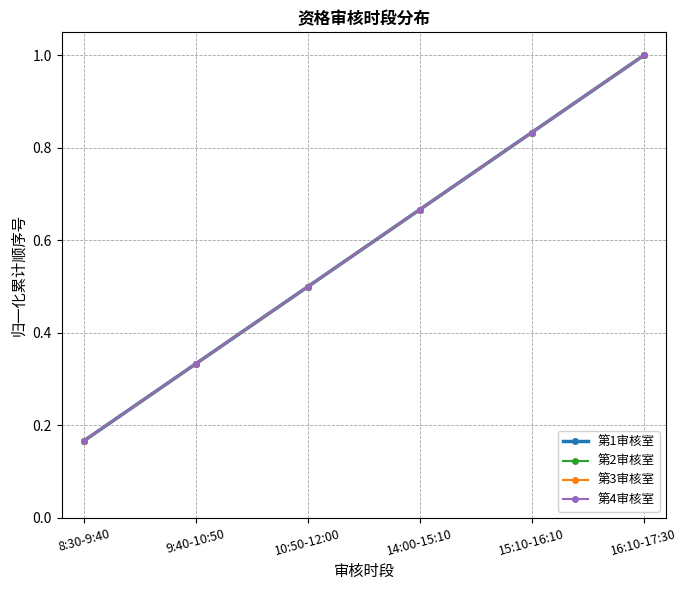

Read the 第4审核室 value at 15:10-16:10.

0.8